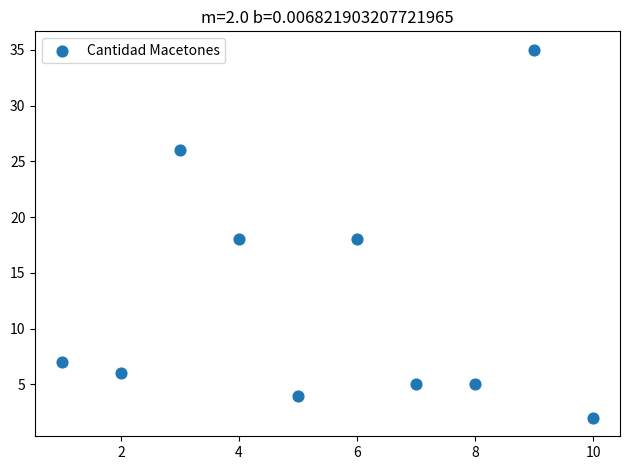

What is the range of Y values (max minus min)?

33